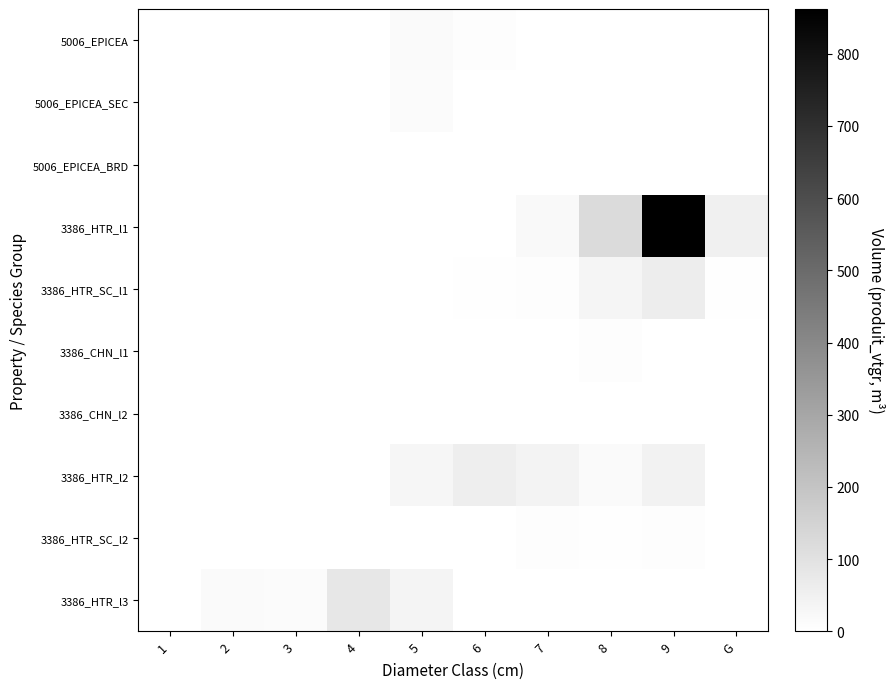

Reading right to left, list all the values displayed in this chart.

5006_EPICEA: G=0.0	9=0.0	8=0.0	7=0.0	6=8.4	5=18.2	4=2.3	3=0.0	2=0.2	1=0.0
5006_EPICEA_SEC: G=0.0	9=0.0	8=0.0	7=0.0	6=1.1	5=14.0	4=2.8	3=0.0	2=0.0	1=0.0
5006_EPICEA_BRD: G=0.0	9=0.0	8=0.0	7=2.5	6=1.9	5=1.1	4=0.0	3=0.0	2=0.0	1=0.0
3386_HTR_l1: G=51.3	9=861.8	8=123.4	7=21.3	6=1.3	5=0.0	4=0.0	3=0.0	2=0.0	1=0.0
3386_HTR_SC_l1: G=4.5	9=61.0	8=35.6	7=9.2	6=3.7	5=0.0	4=0.0	3=0.0	2=0.0	1=0.0
3386_CHN_l1: G=0.0	9=2.2	8=8.2	7=2.0	6=0.0	5=0.0	4=0.0	3=0.0	2=0.0	1=0.0
3386_CHN_l2: G=0.0	9=0.0	8=0.0	7=0.0	6=1.0	5=0.9	4=0.0	3=0.0	2=0.0	1=0.0
3386_HTR_l2: G=0.0	9=44.9	8=16.9	7=43.3	6=60.0	5=32.5	4=0.0	3=0.0	2=0.0	1=0.0
3386_HTR_SC_l2: G=0.0	9=9.2	8=4.9	7=7.2	6=1.3	5=0.0	4=0.0	3=0.0	2=0.0	1=0.0
3386_HTR_l3: G=0.0	9=0.0	8=0.0	7=0.0	6=0.0	5=38.8	4=81.2	3=16.0	2=19.2	1=1.2